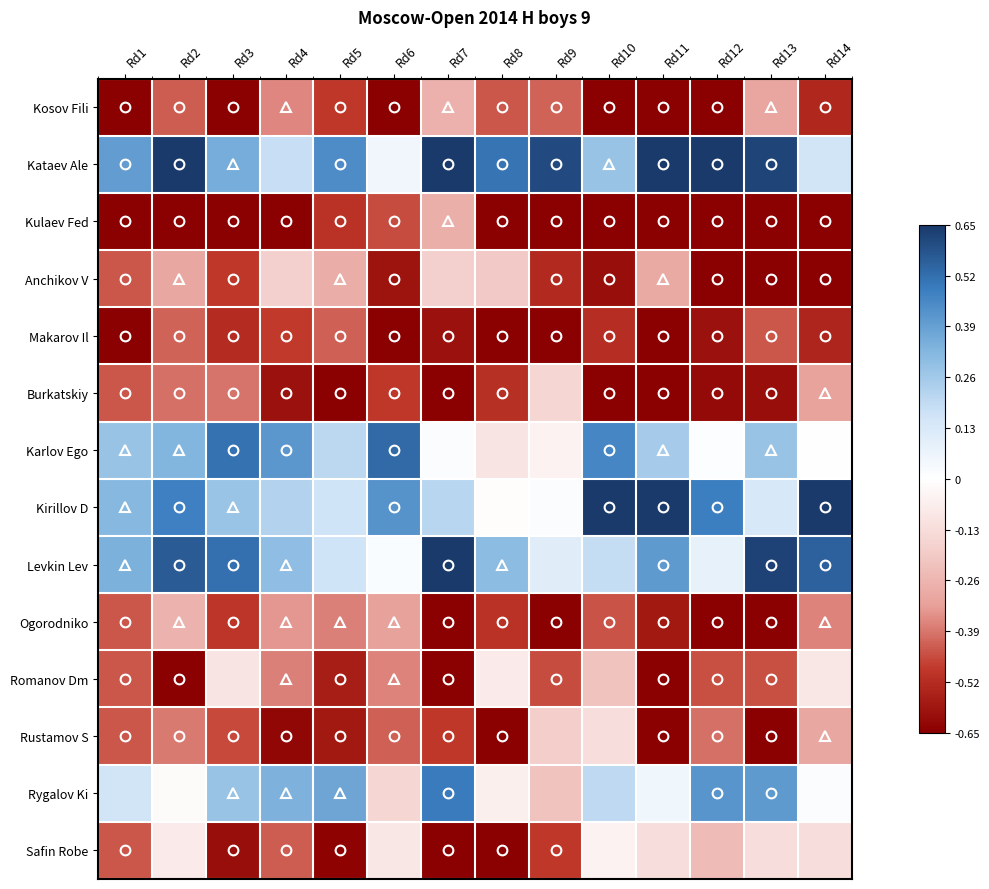

Reading left to right, list all the values displayed in this chart.

Kosov Fili: Rd1=-0.7	Rd2=-0.4	Rd3=-0.7	Rd4=-0.4	Rd5=-0.5	Rd6=-0.7	Rd7=-0.3	Rd8=-0.4	Rd9=-0.4	Rd10=-0.7	Rd11=-0.7	Rd12=-0.7	Rd13=-0.3	Rd14=-0.5
Kataev Ale: Rd1=0.4	Rd2=0.7	Rd3=0.4	Rd4=0.2	Rd5=0.4	Rd6=0.0	Rd7=0.7	Rd8=0.5	Rd9=0.6	Rd10=0.3	Rd11=0.7	Rd12=0.7	Rd13=0.6	Rd14=0.2
Kulaev Fed: Rd1=-0.7	Rd2=-0.7	Rd3=-0.7	Rd4=-0.7	Rd5=-0.5	Rd6=-0.5	Rd7=-0.3	Rd8=-0.7	Rd9=-0.7	Rd10=-0.7	Rd11=-0.7	Rd12=-0.7	Rd13=-0.7	Rd14=-0.7
Anchikov V: Rd1=-0.4	Rd2=-0.3	Rd3=-0.5	Rd4=-0.2	Rd5=-0.3	Rd6=-0.6	Rd7=-0.2	Rd8=-0.2	Rd9=-0.5	Rd10=-0.6	Rd11=-0.3	Rd12=-0.7	Rd13=-0.7	Rd14=-0.7
Makarov Il: Rd1=-0.7	Rd2=-0.4	Rd3=-0.5	Rd4=-0.5	Rd5=-0.4	Rd6=-0.7	Rd7=-0.6	Rd8=-0.7	Rd9=-0.7	Rd10=-0.5	Rd11=-0.7	Rd12=-0.6	Rd13=-0.4	Rd14=-0.5
Burkatskiy: Rd1=-0.4	Rd2=-0.4	Rd3=-0.4	Rd4=-0.6	Rd5=-0.7	Rd6=-0.5	Rd7=-0.7	Rd8=-0.5	Rd9=-0.2	Rd10=-0.7	Rd11=-0.7	Rd12=-0.6	Rd13=-0.6	Rd14=-0.3
Karlov Ego: Rd1=0.3	Rd2=0.3	Rd3=0.5	Rd4=0.4	Rd5=0.2	Rd6=0.5	Rd7=0.0	Rd8=-0.1	Rd9=-0.0	Rd10=0.5	Rd11=0.3	Rd12=0.0	Rd13=0.3	Rd14=0.0
Kirillov D: Rd1=0.3	Rd2=0.5	Rd3=0.3	Rd4=0.2	Rd5=0.2	Rd6=0.4	Rd7=0.2	Rd8=-0.0	Rd9=0.0	Rd10=0.7	Rd11=0.6	Rd12=0.5	Rd13=0.1	Rd14=0.7
Levkin Lev: Rd1=0.3	Rd2=0.6	Rd3=0.5	Rd4=0.3	Rd5=0.2	Rd6=0.0	Rd7=0.7	Rd8=0.3	Rd9=0.1	Rd10=0.2	Rd11=0.4	Rd12=0.1	Rd13=0.6	Rd14=0.5
Ogorodniko: Rd1=-0.4	Rd2=-0.3	Rd3=-0.5	Rd4=-0.3	Rd5=-0.4	Rd6=-0.3	Rd7=-0.7	Rd8=-0.5	Rd9=-0.7	Rd10=-0.4	Rd11=-0.6	Rd12=-0.7	Rd13=-0.7	Rd14=-0.4
Romanov Dm: Rd1=-0.4	Rd2=-0.7	Rd3=-0.1	Rd4=-0.4	Rd5=-0.6	Rd6=-0.4	Rd7=-0.7	Rd8=-0.1	Rd9=-0.5	Rd10=-0.2	Rd11=-0.7	Rd12=-0.5	Rd13=-0.4	Rd14=-0.1
Rustamov S: Rd1=-0.4	Rd2=-0.4	Rd3=-0.5	Rd4=-0.6	Rd5=-0.6	Rd6=-0.4	Rd7=-0.5	Rd8=-0.7	Rd9=-0.2	Rd10=-0.1	Rd11=-0.7	Rd12=-0.4	Rd13=-0.7	Rd14=-0.3
Rygalov Ki: Rd1=0.2	Rd2=-0.0	Rd3=0.3	Rd4=0.3	Rd5=0.4	Rd6=-0.2	Rd7=0.5	Rd8=-0.1	Rd9=-0.2	Rd10=0.2	Rd11=0.1	Rd12=0.4	Rd13=0.4	Rd14=0.0
Safin Robe: Rd1=-0.4	Rd2=-0.1	Rd3=-0.6	Rd4=-0.4	Rd5=-0.6	Rd6=-0.1	Rd7=-0.7	Rd8=-0.7	Rd9=-0.5	Rd10=-0.0	Rd11=-0.1	Rd12=-0.2	Rd13=-0.1	Rd14=-0.1